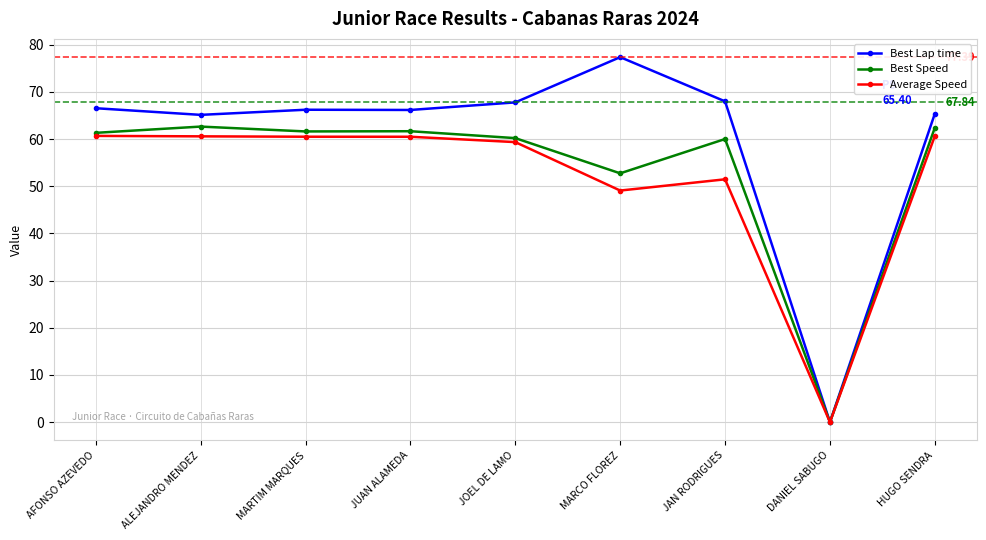

Which label corresponds to the smallest value in the chart?

DANIEL SABUGO